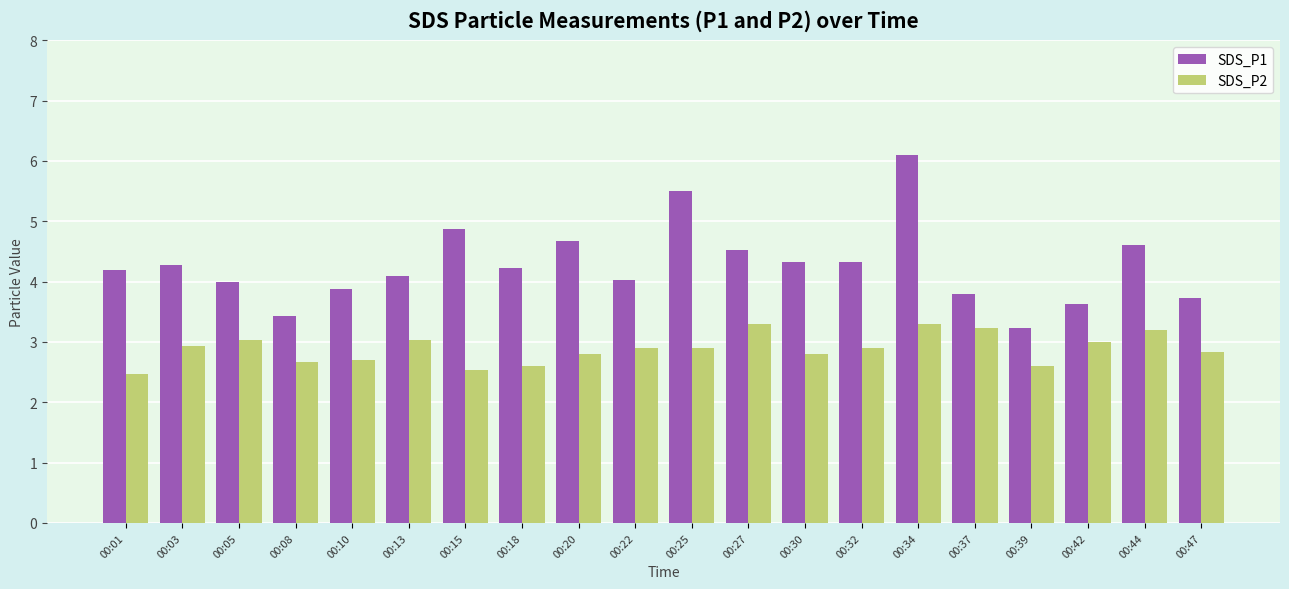

Are the bars grouped side by side (vs. stacked)?

Yes